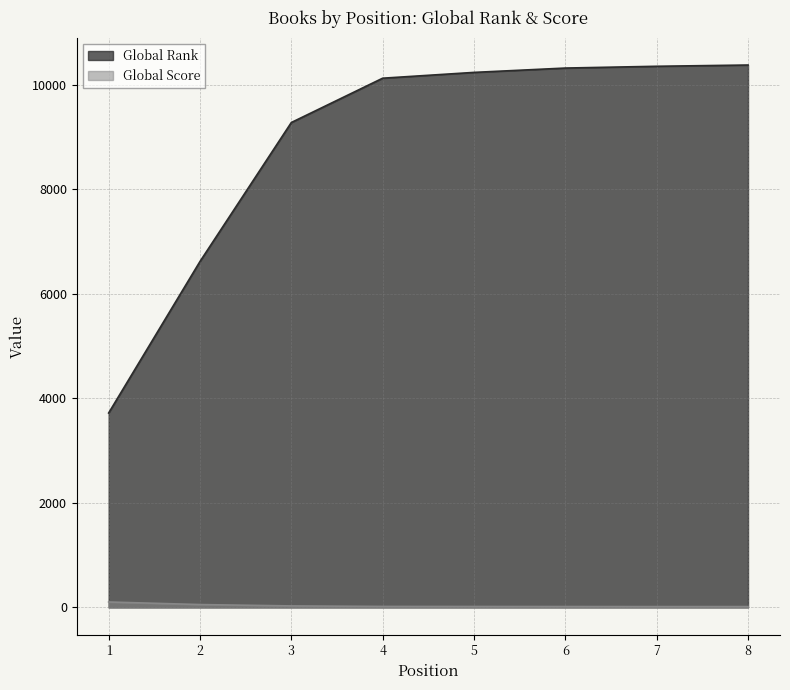

At how many categories does at least one series exceed 8538?

6